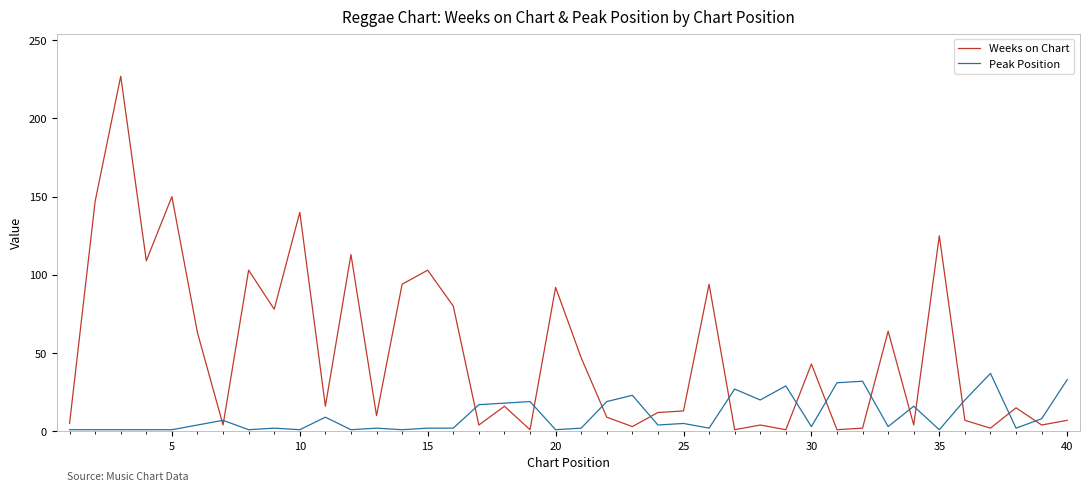

Which series has the largest range (max minus min)?

Weeks on Chart